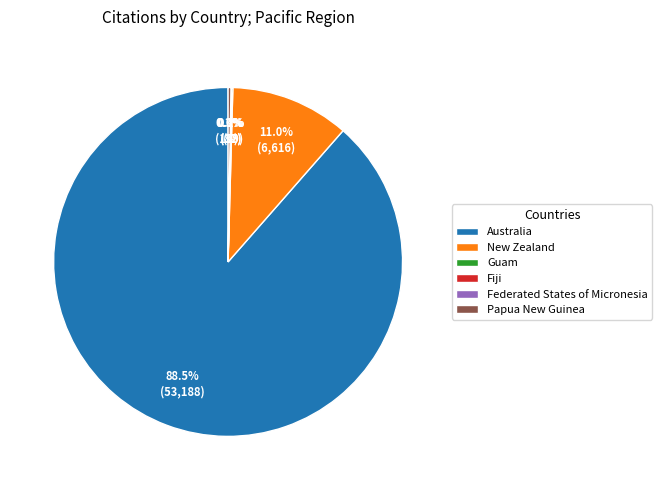

The New Zealand slice represents 21% of the pie. True or false?

False